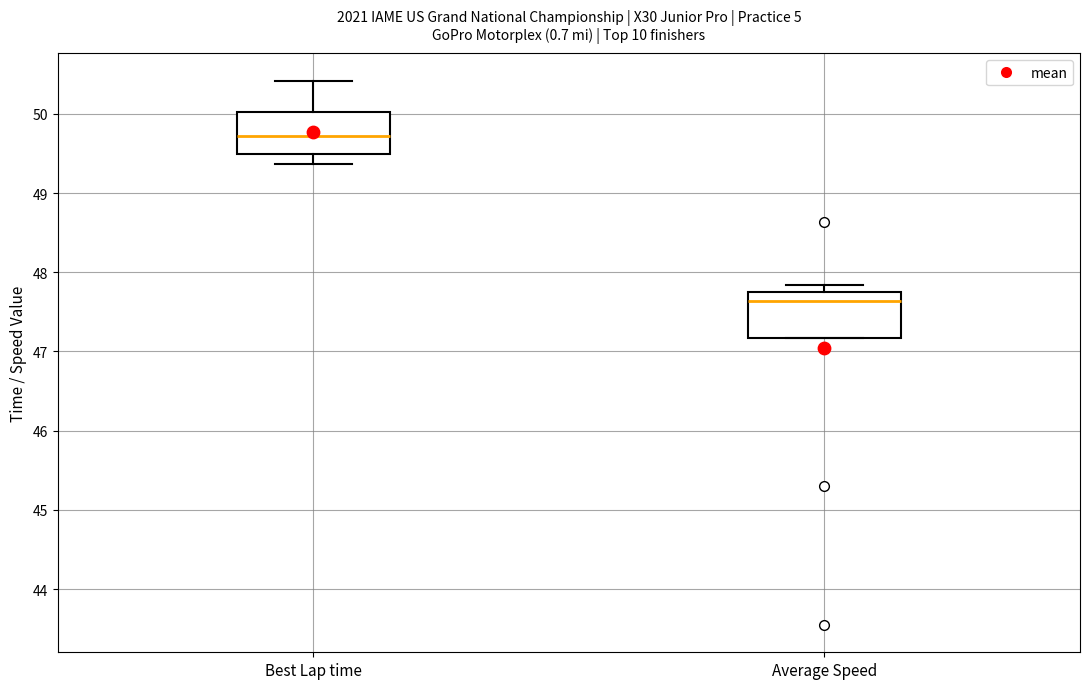

Reading left to right, read every box against the y-axis: the position of its median line, the range the box covers, and the ends of its whiskers. The values are not printed on the chart, so give them approximately, as read against the axis.

Best Lap time: median 49.7, box 49.5 to 50.0, whiskers 49.4 to 50.4
Average Speed: median 47.6, box 47.2 to 47.8, whiskers 47.2 to 47.8 (just above the box's upper edge)